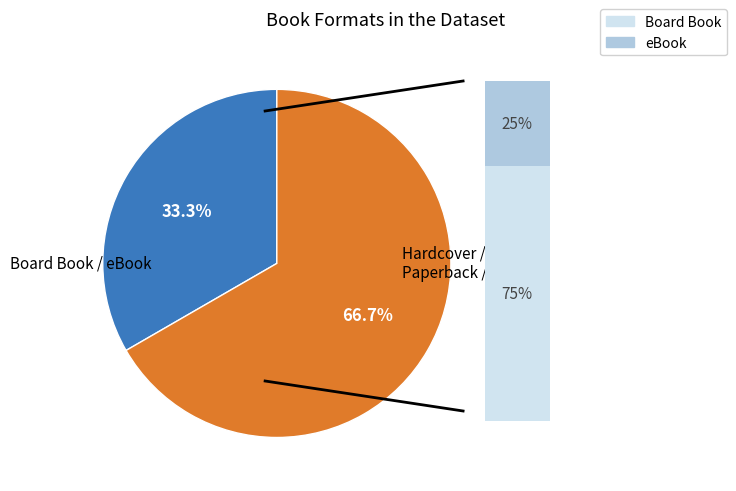

Does 10 represent more than half of the total?

No